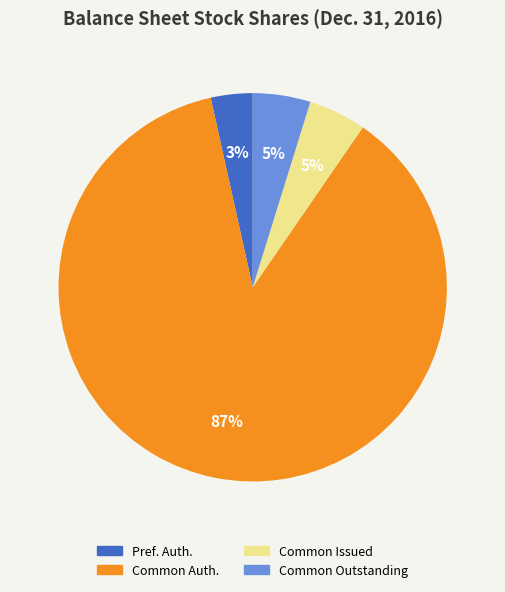

To the nearest percent, what is the average slice percentage?

25%